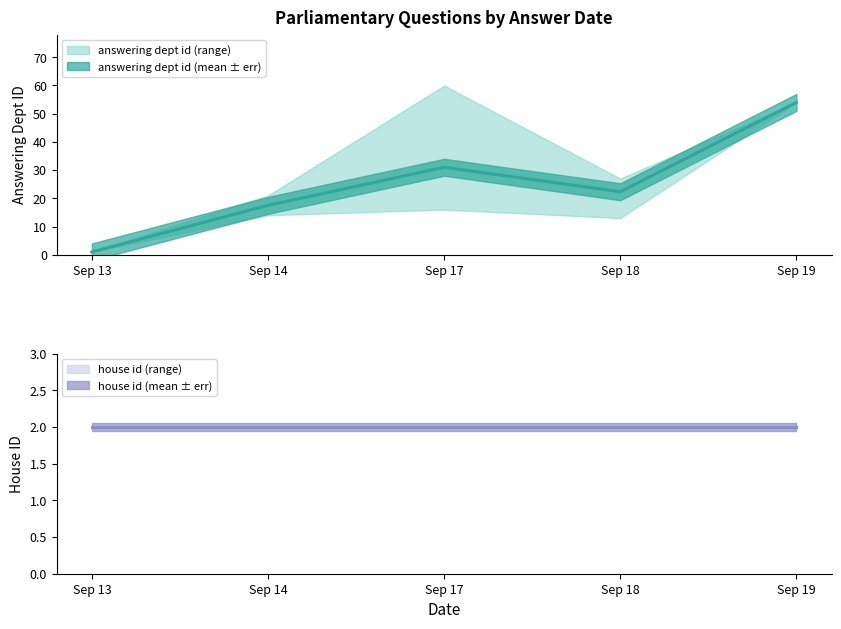

What is the maximum value shown in the chart?

54.0